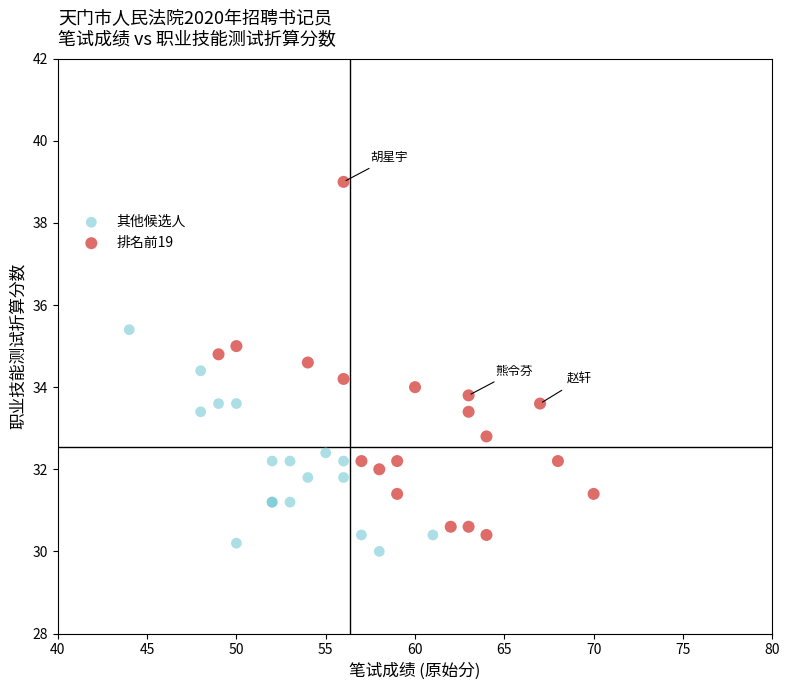

Which series contains the highest Y value?

排名前19